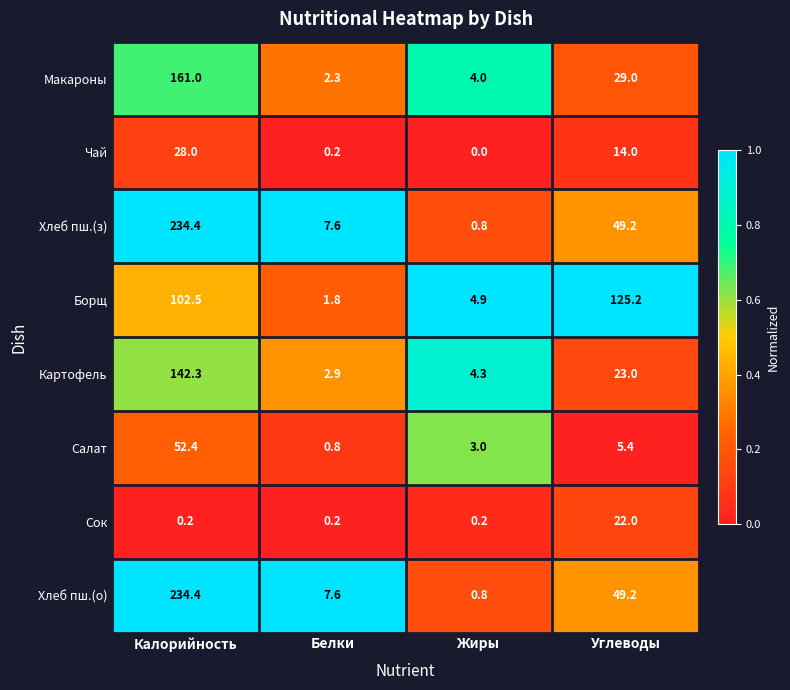

How many data points does each series have?

4